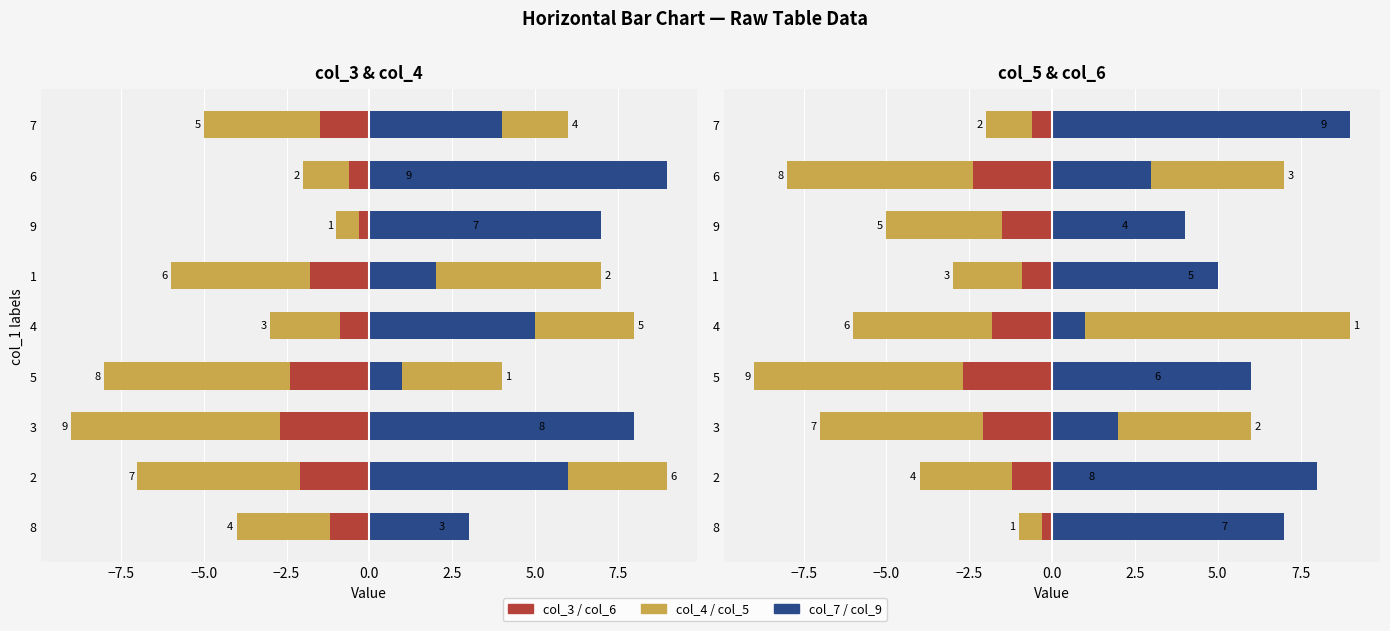

How many bars are there in each group?

3